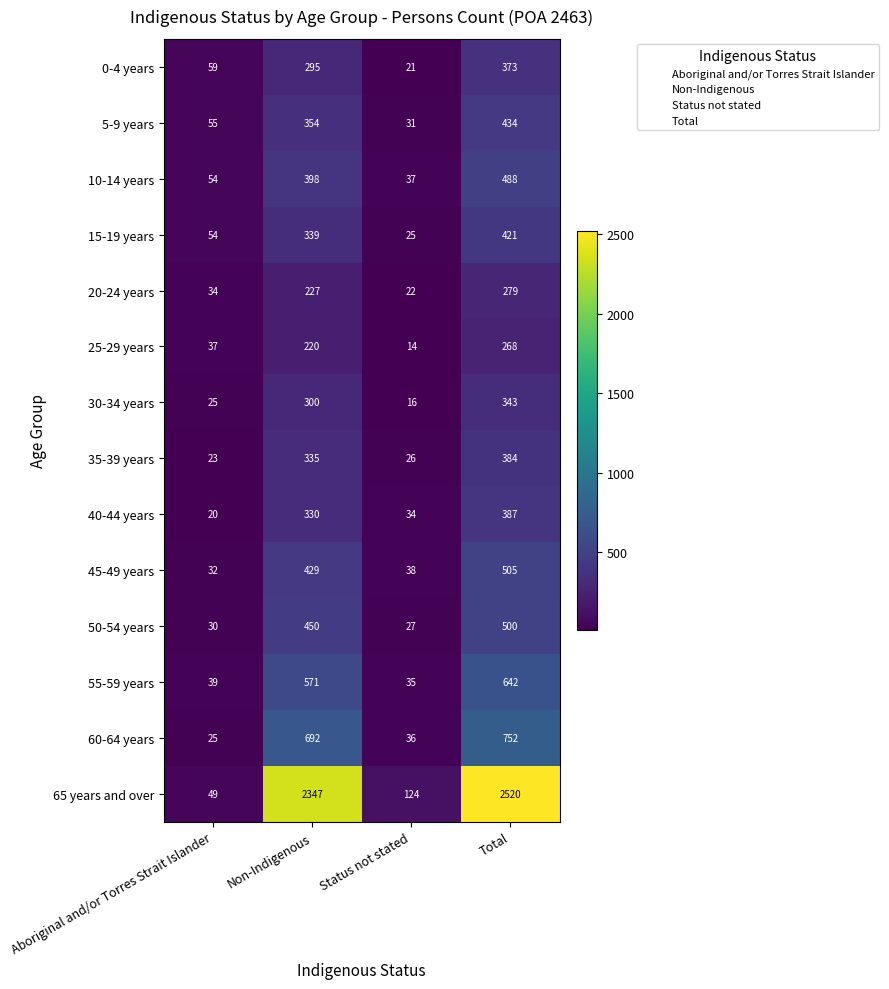

What is the greatest value displayed?

2520